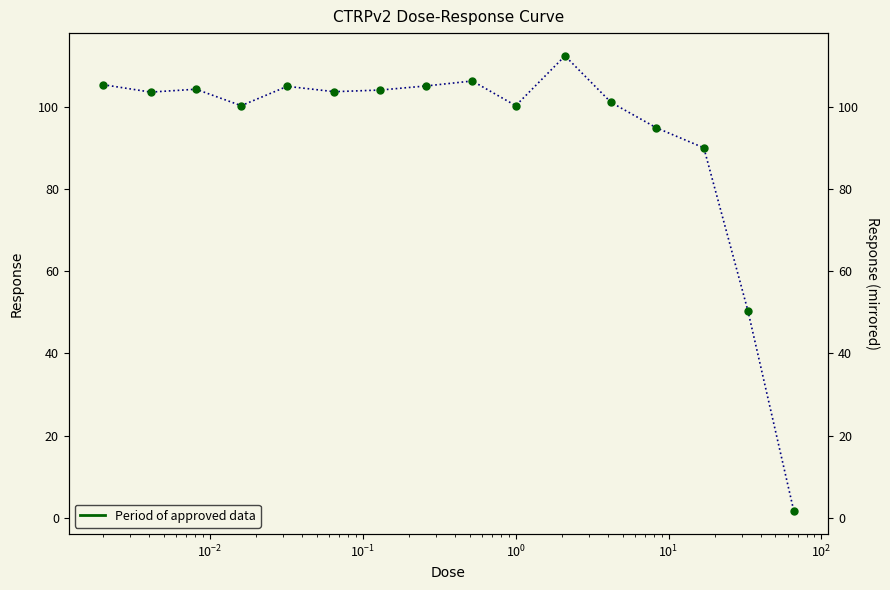

How many data points are less than 103?

7